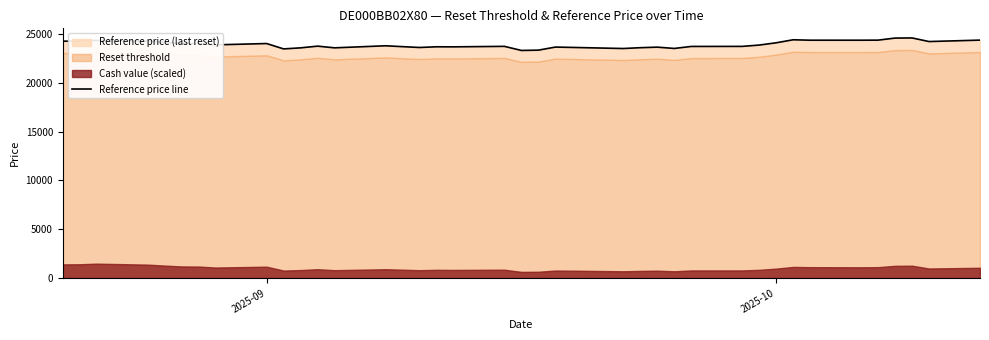

What is the sum of all values?

933368.1